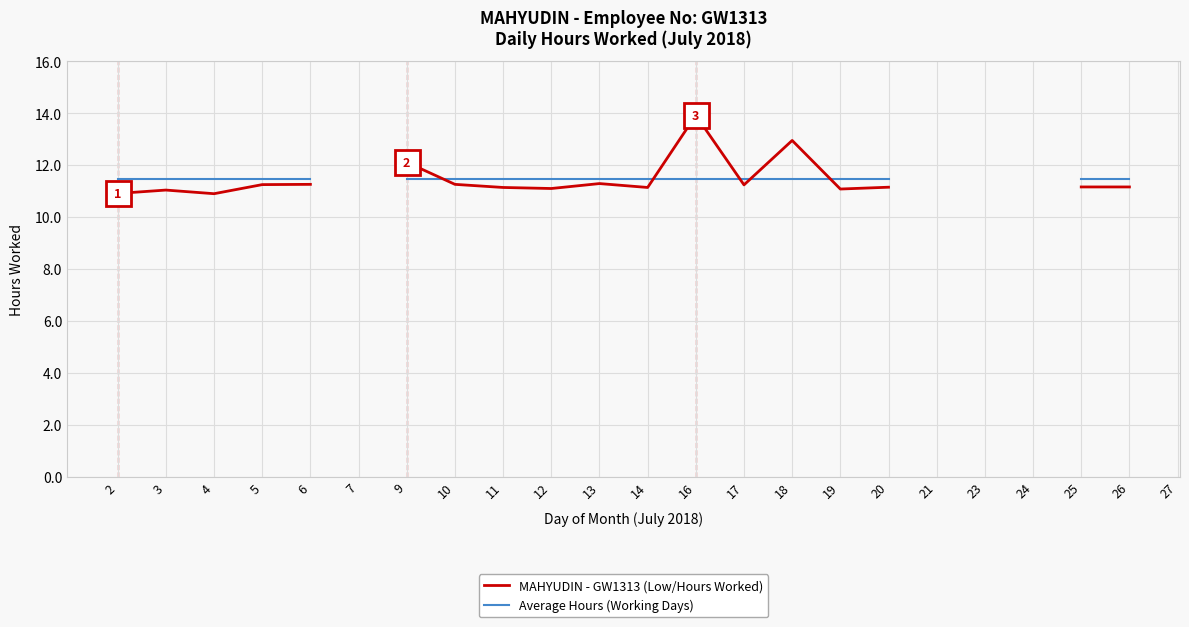

Rank the series at 12 from highest to lowest value.

Average Hours (Working Days), MAHYUDIN - GW1313 (Low/Hours Worked)